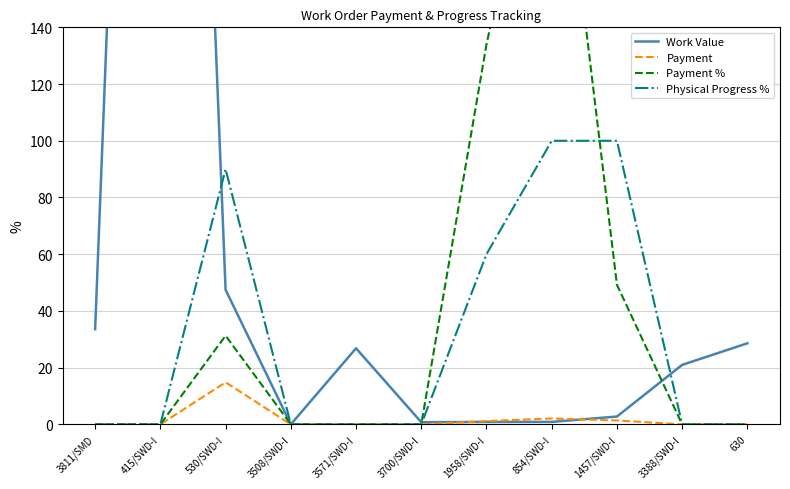

What is the difference between the maximum and minimum values in the Work Value series?

621.4